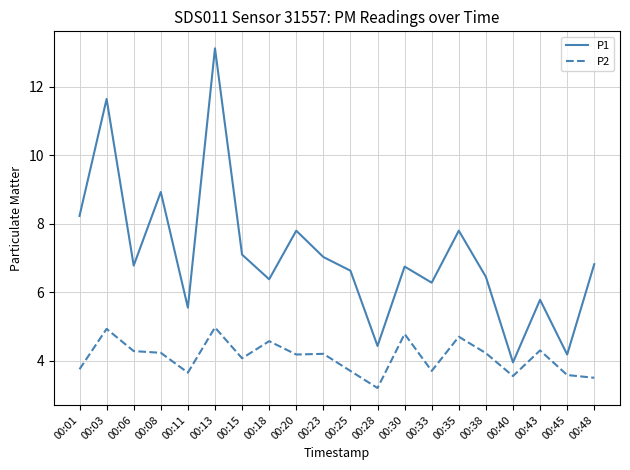

The value of P1 at 00:35 is 7.8. True or false?

True